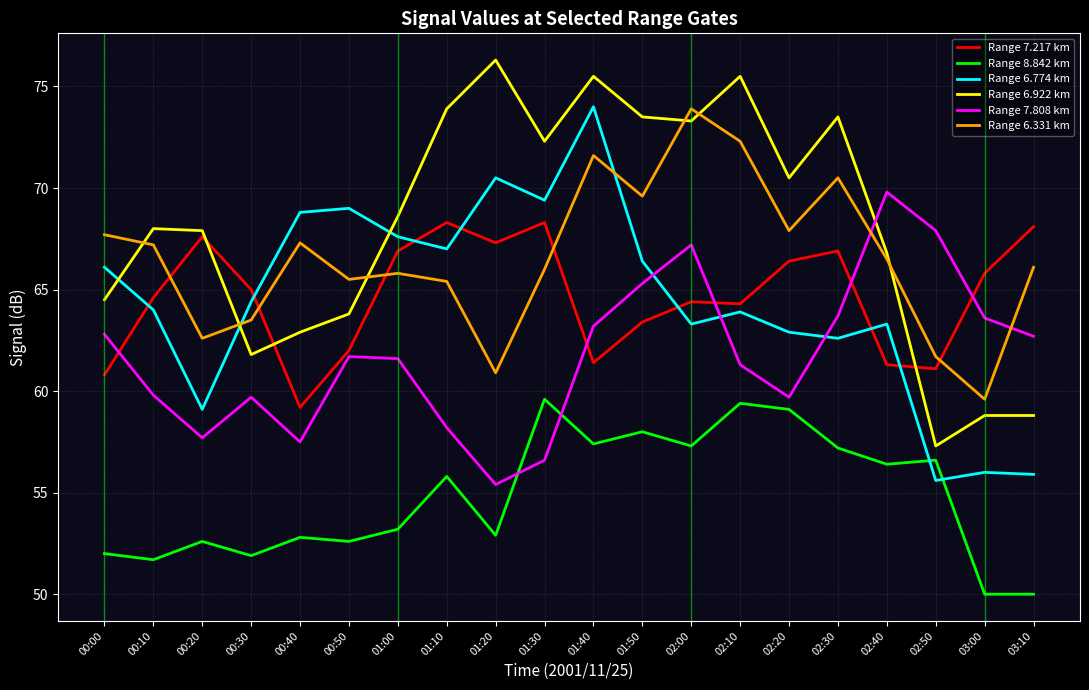

Count the number of data series in this chart.

6